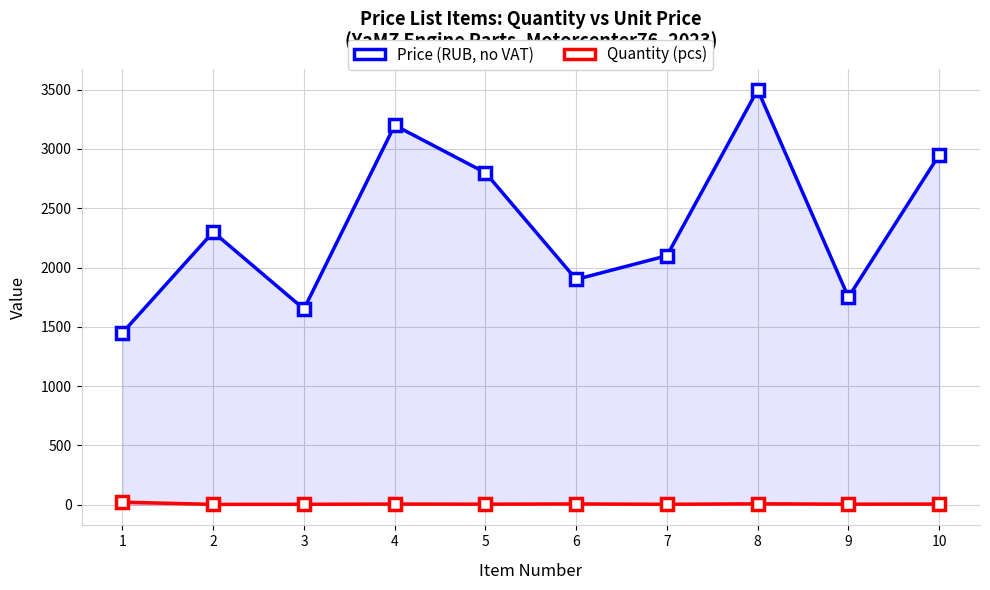

Reading right to left, what are all the values shown in this chart?

Price (RUB, no VAT): 2950	1750	3500	2100	1900	2800	3200	1650	2300	1450
Quantity (pcs): 5	4	7	3	6	4	5	3	2	21